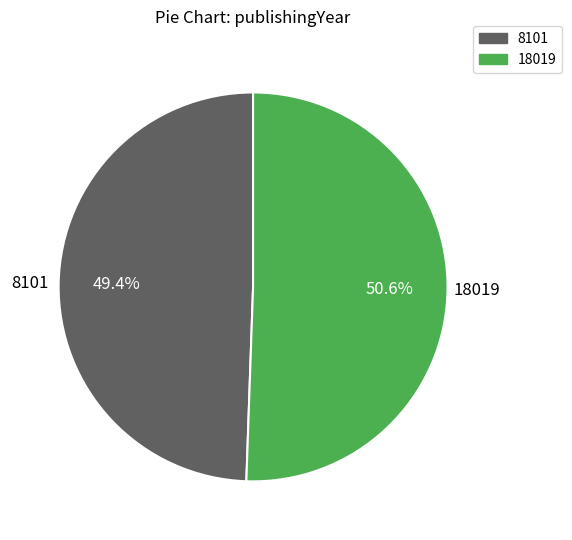

To the nearest percent, what is the difference between the 8101 and 18019 slice percentages?

1%